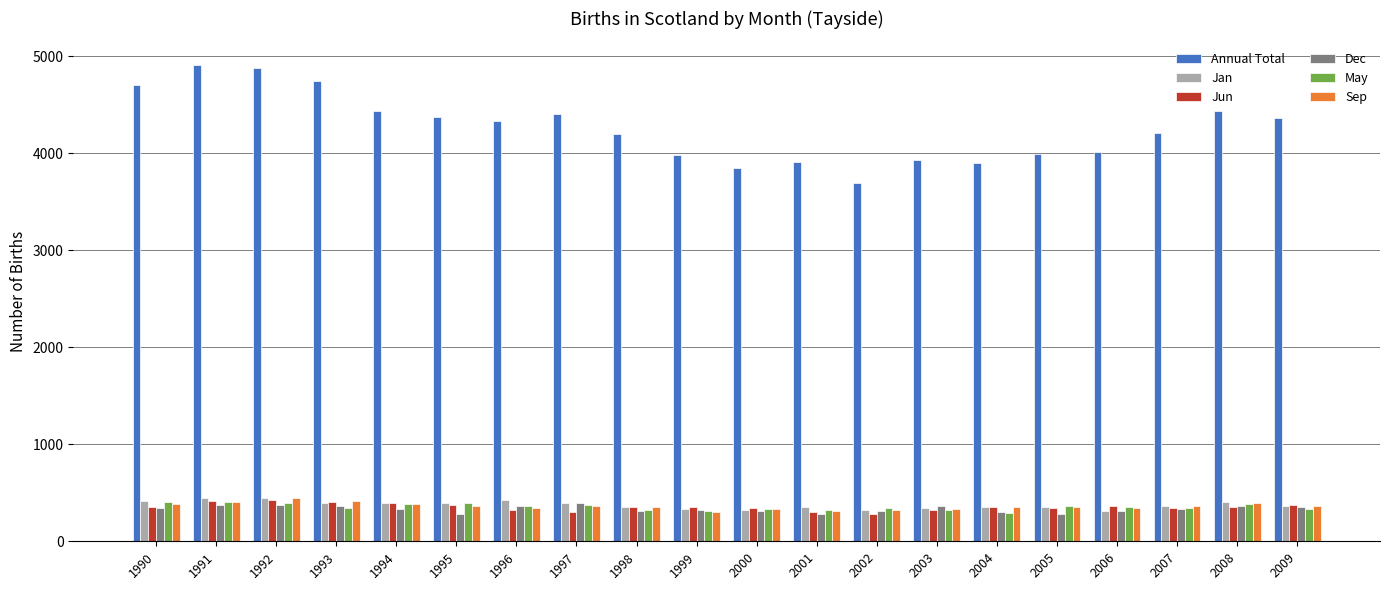

How many categories are shown in the chart?

20